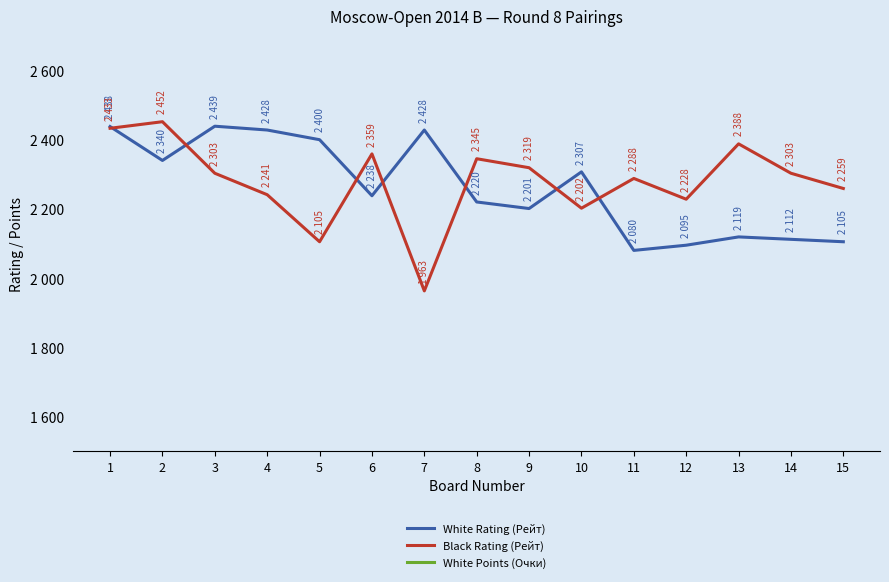

Between 7 and 8, which series saw the biggest shift?

Black Rating (Рейт)